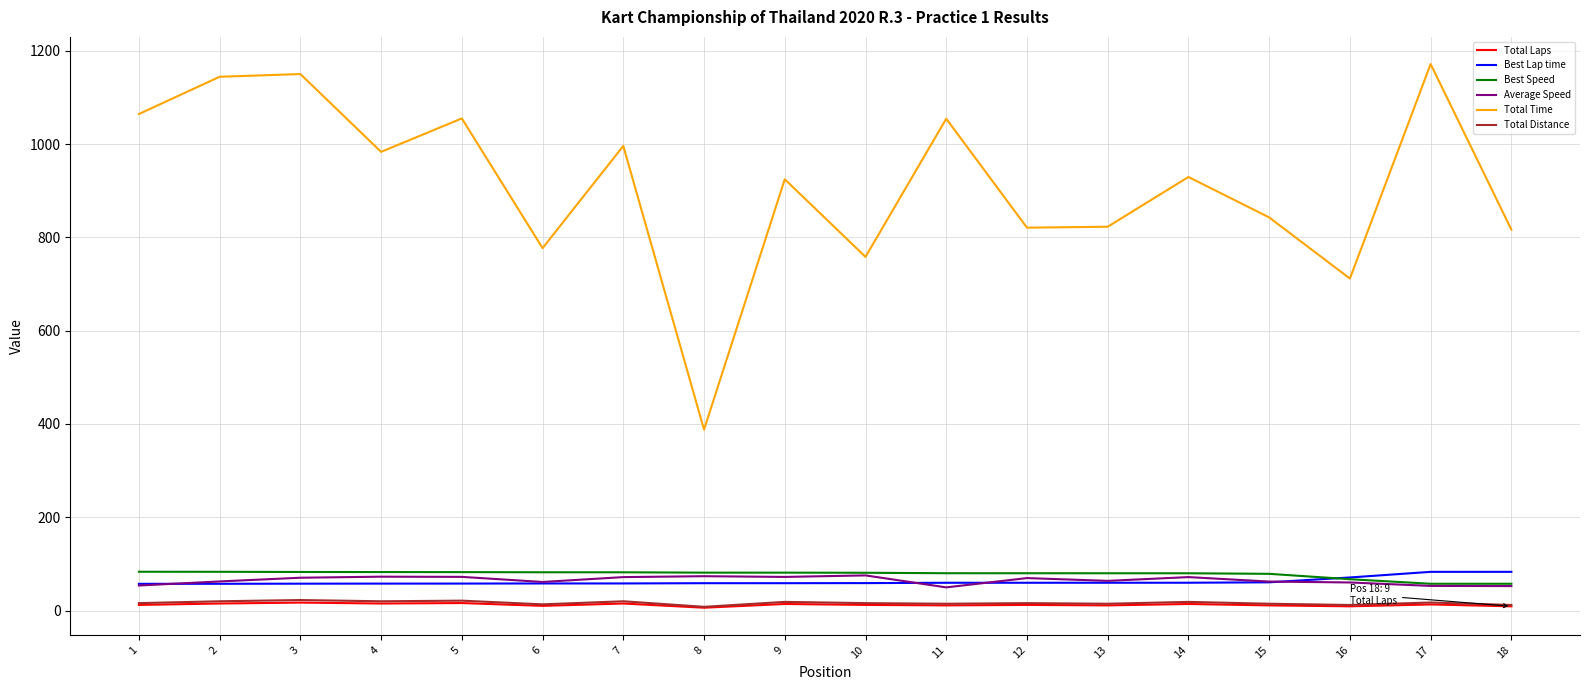

Which series has the largest total across all categories?

Total Time